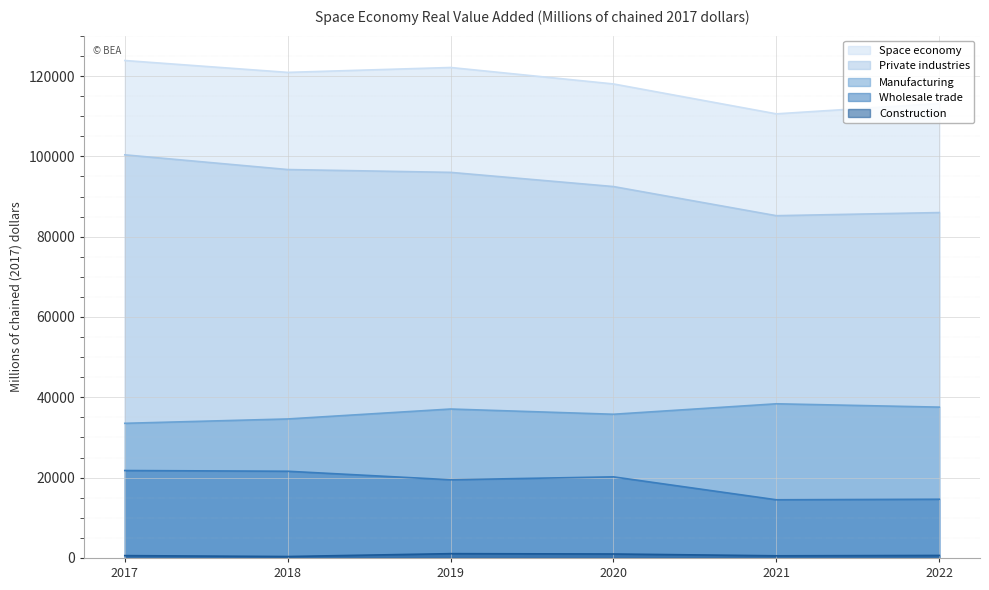

True or false: Space economy has a value of 211556 at 2019.

False